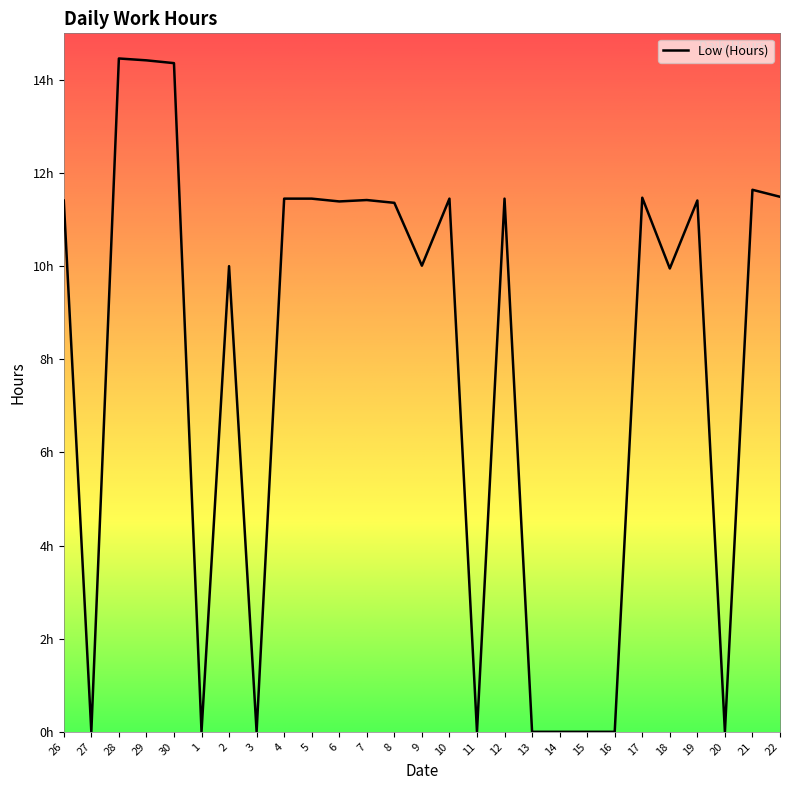

Is this an area chart (filled region under the line)?

No